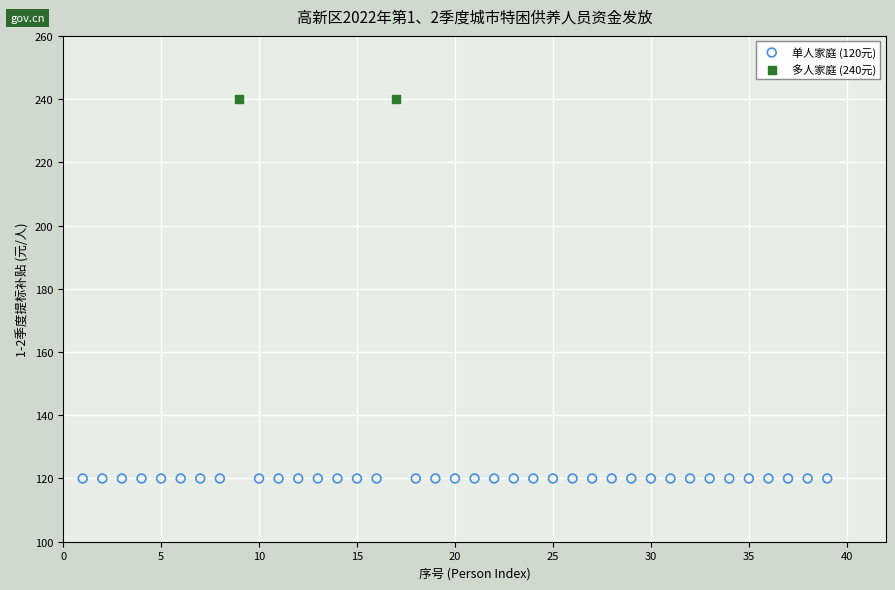

Which series contains the highest Y value?

多人家庭 (240元)